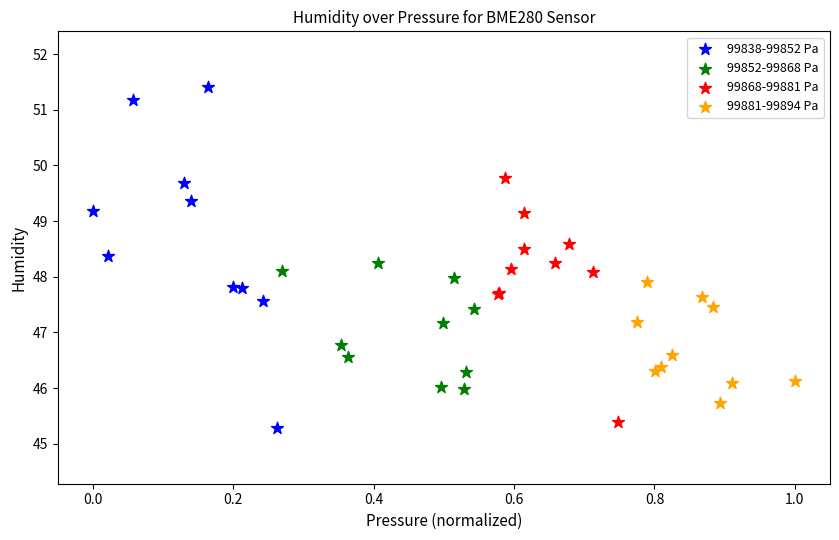

What are all the series names shown in the legend?

99838-99852 Pa, 99852-99868 Pa, 99868-99881 Pa, 99881-99894 Pa